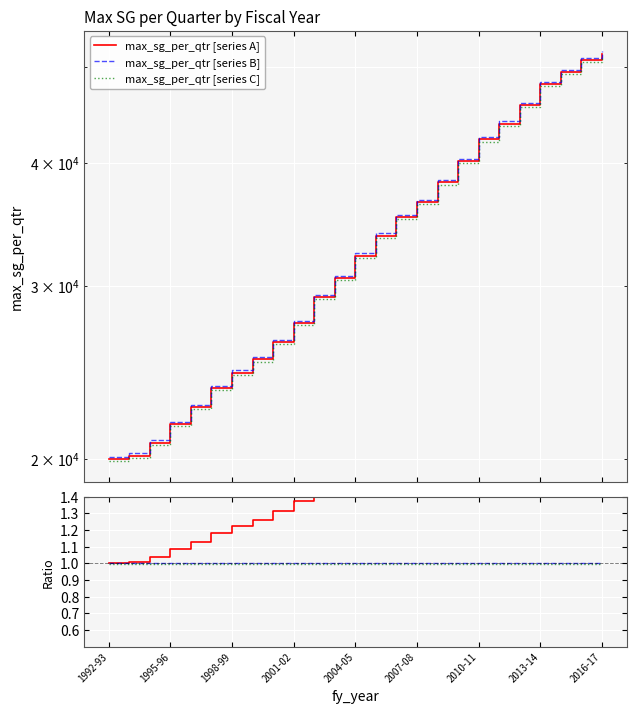

Between 23 and 20, which is larger?

23